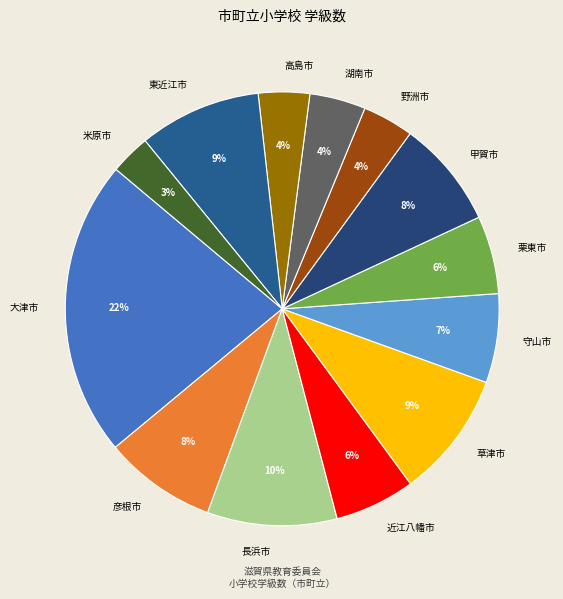

To the nearest percent, what is the average slice percentage?

8%